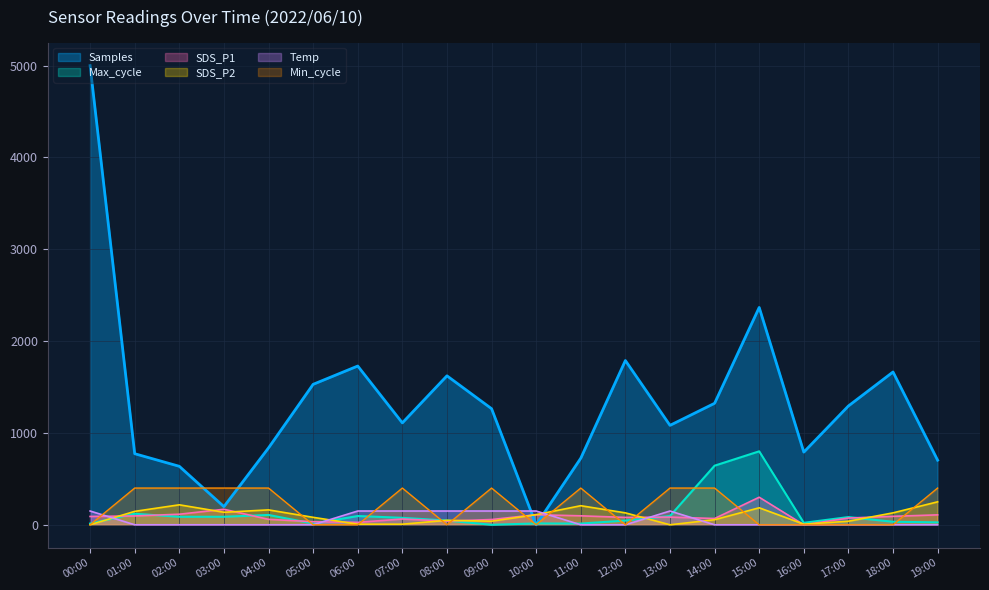

How many values in the Max_cycle series exceed 75?

10